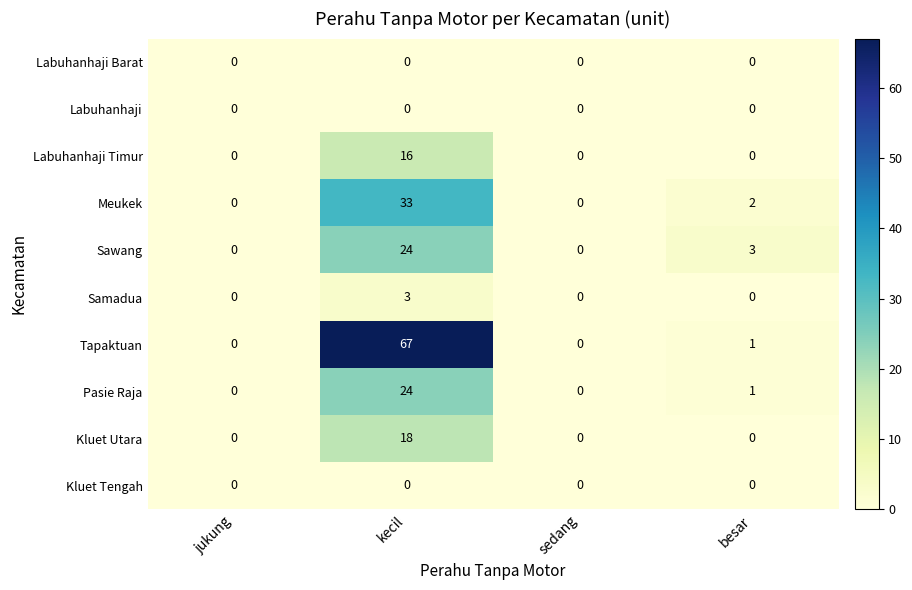

Which series changed the most between kecil and sedang?

Tapaktuan